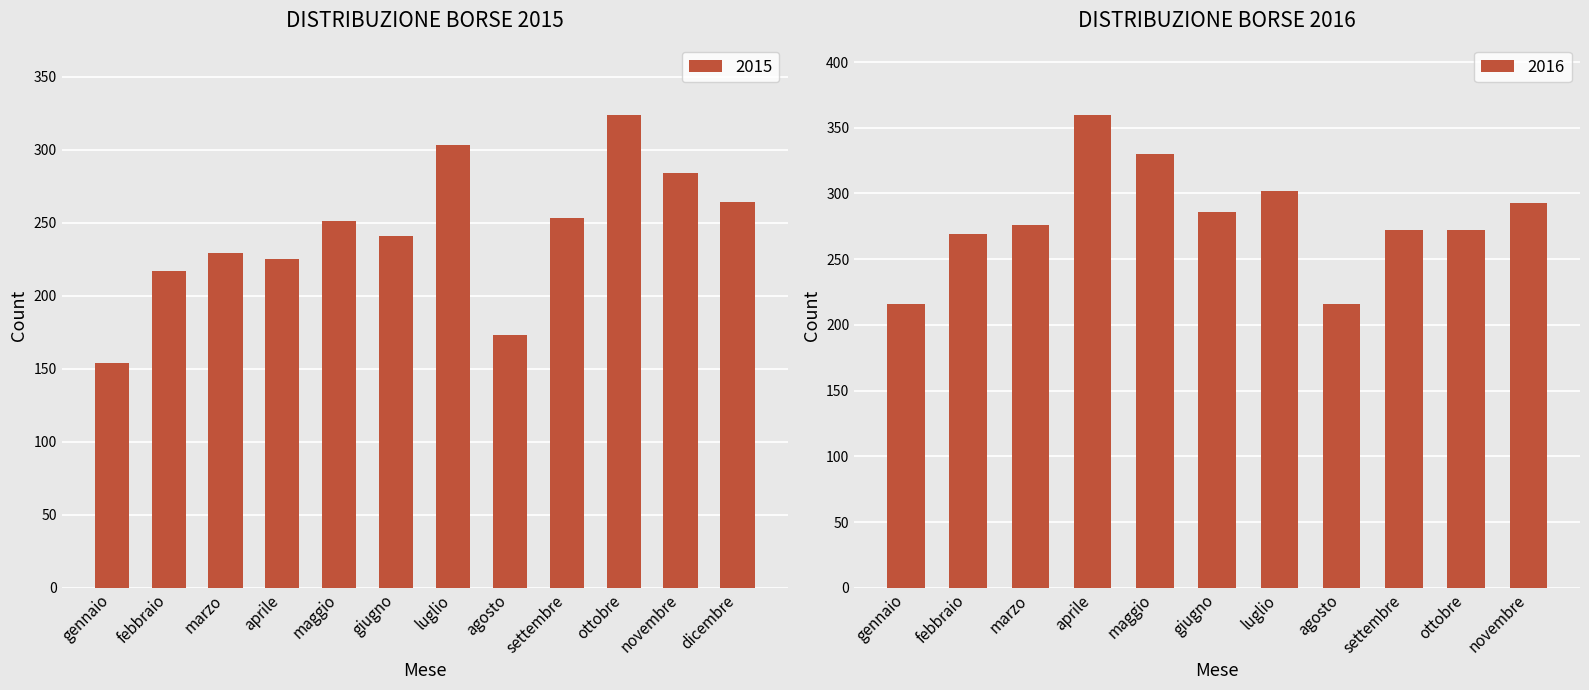

List the labels in order of value, largest first.

ottobre, luglio, novembre, dicembre, settembre, maggio, giugno, marzo, aprile, febbraio, agosto, gennaio